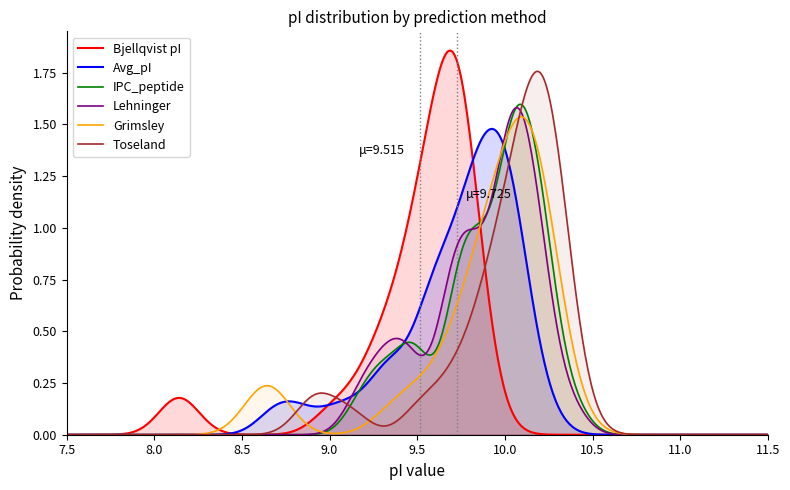

Which series has the largest range (max minus min)?

Bjellqvist pI